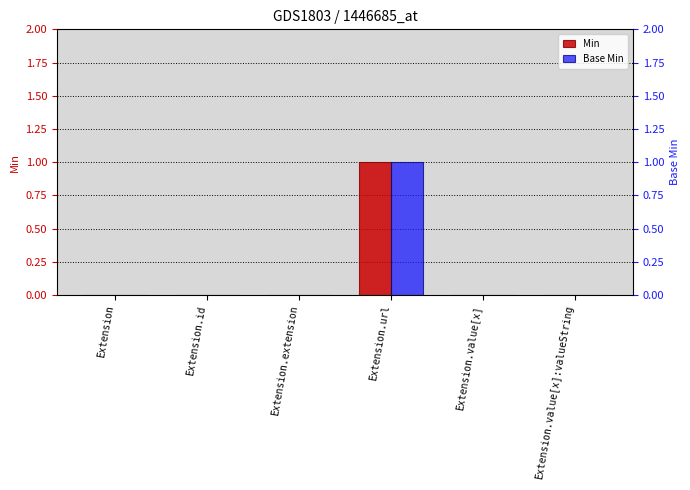

Are the bars horizontal?

No